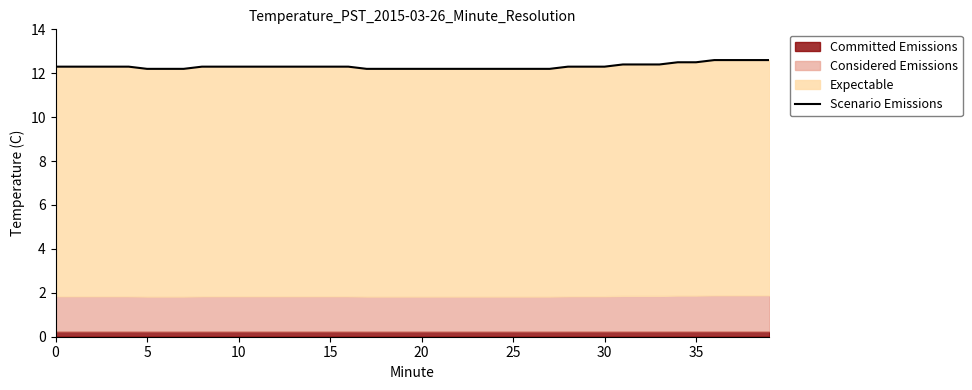

True or false: the data shows 12.2 at 24.

True